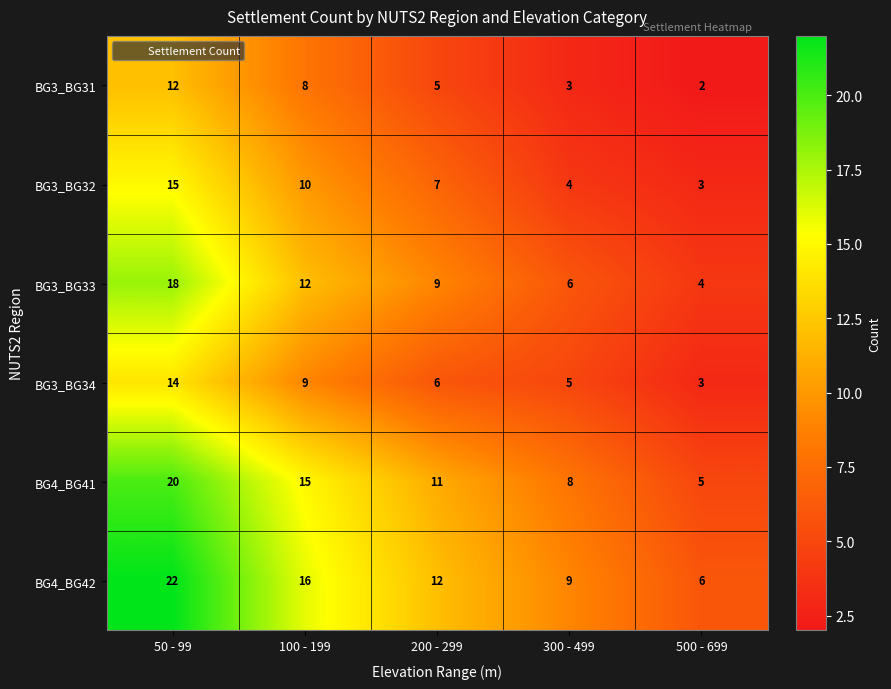

The BG3_BG32 series shows 4 at 300 - 499. True or false?

True